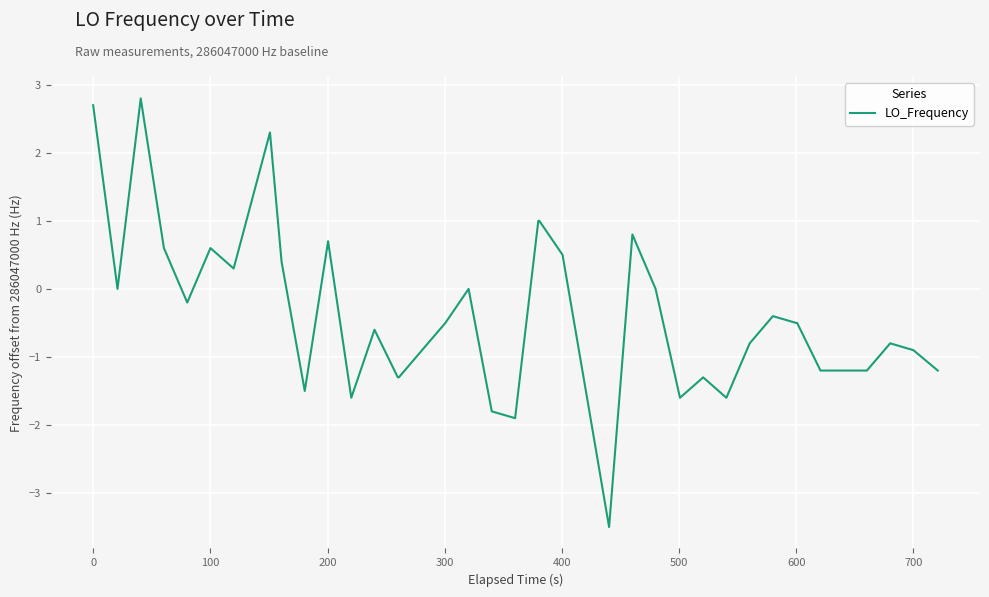

What is the smallest value displayed?

-3.5